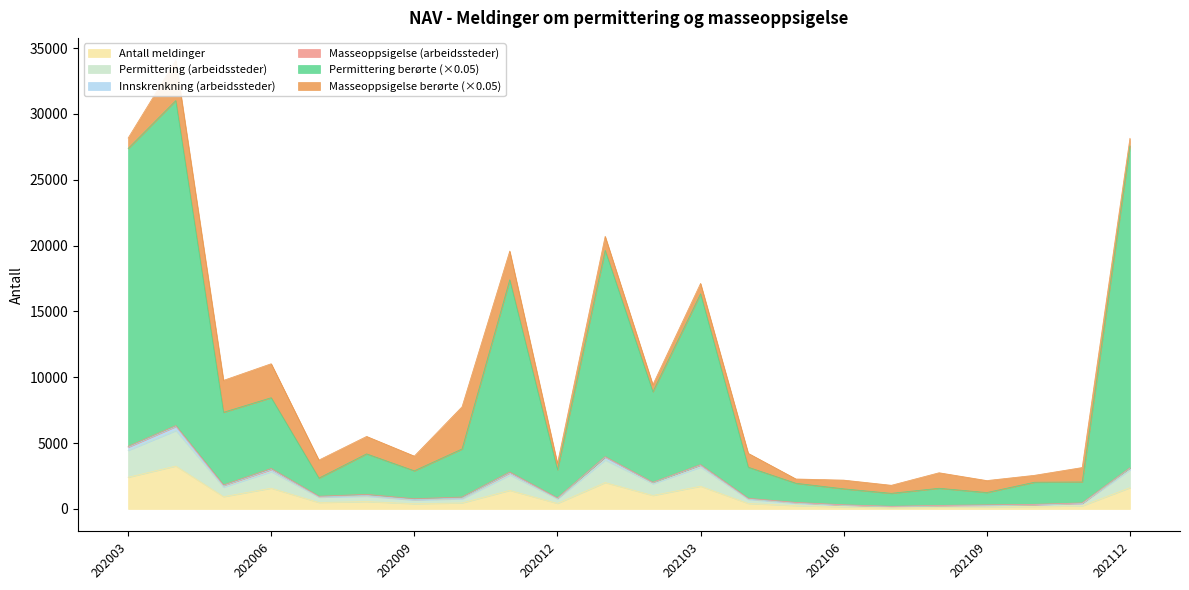

True or false: Antall meldinger has a value of 1613 at 202112.

True